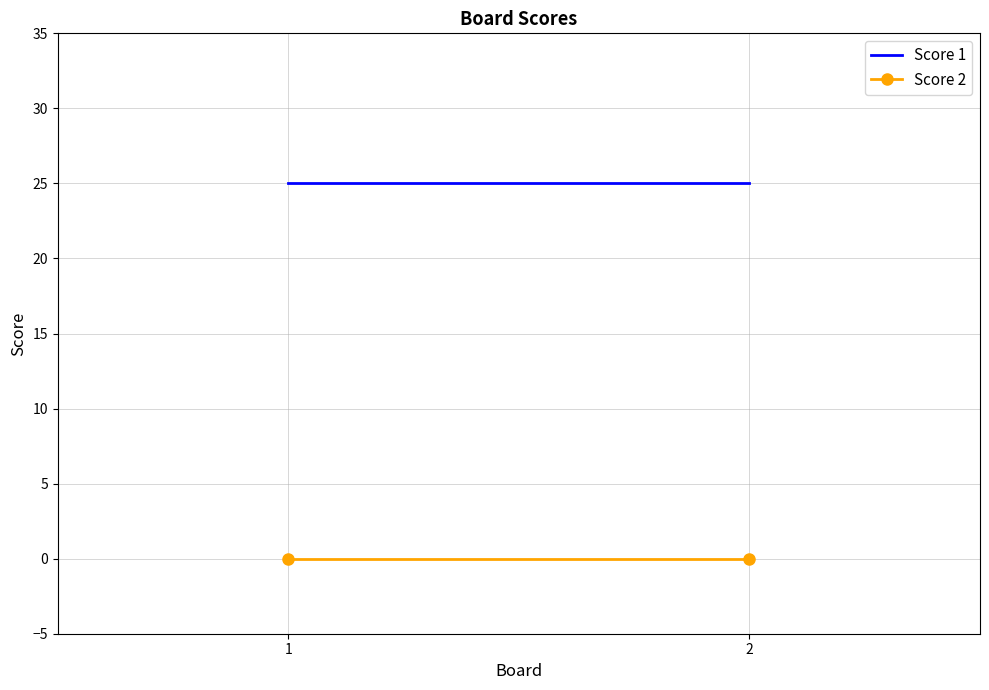

What is the total value across all series at 1?

25